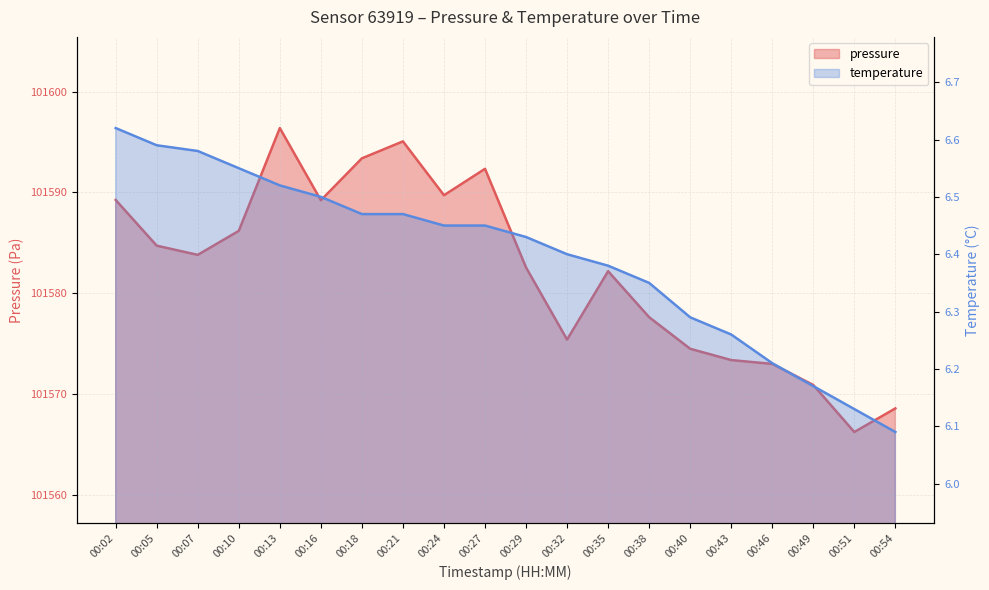

What is the average value of the temperature series?

6.4